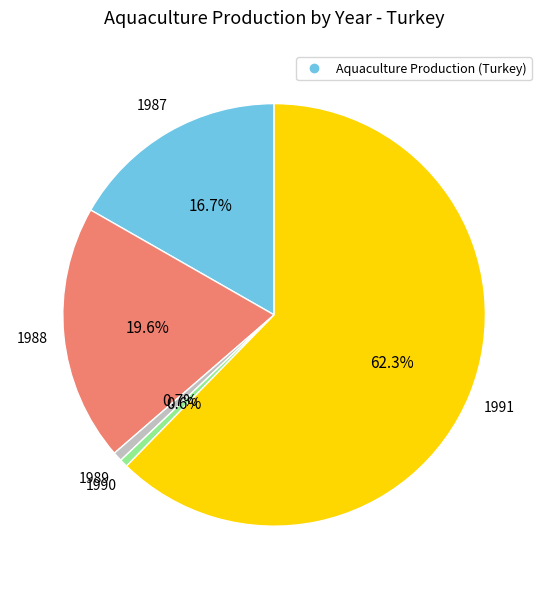

Is there a majority slice in this chart?

Yes